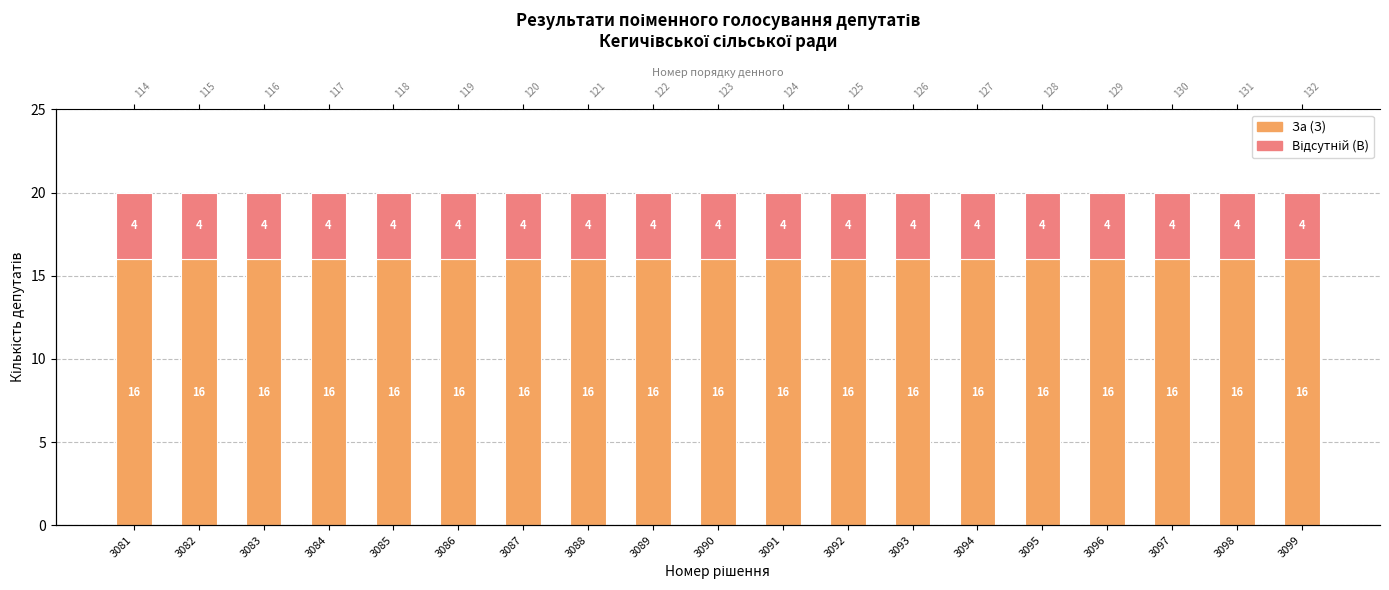

Which has a higher value, 3084 or 3088?

3084